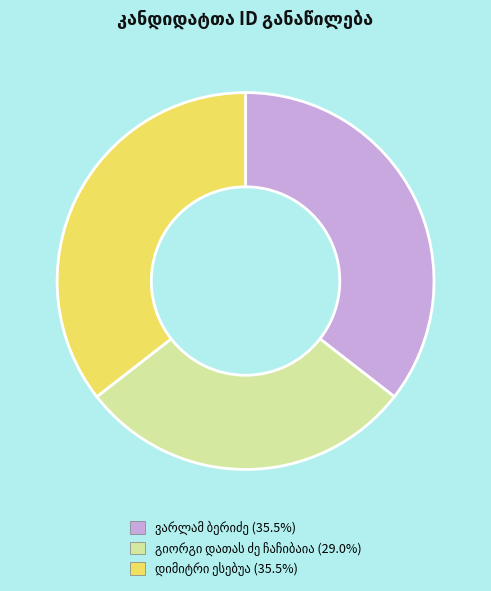

Does any single category account for the majority?

No